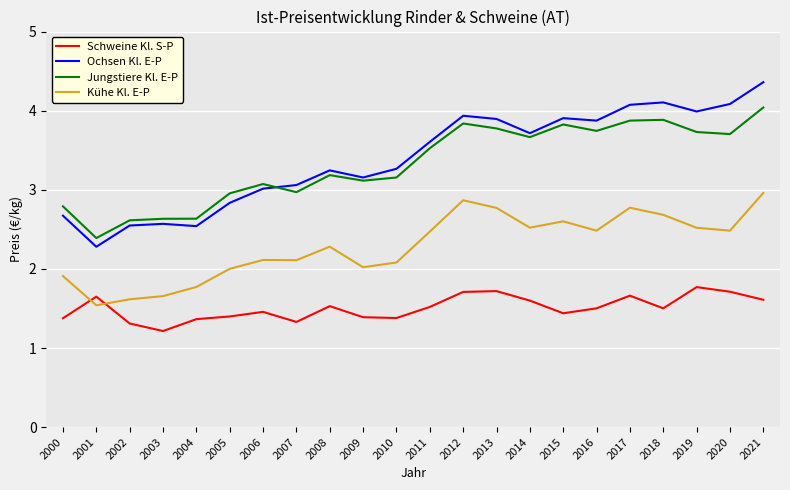

List the series in order of their peak value, highest first.

Ochsen Kl. E-P, Jungstiere Kl. E-P, Kühe Kl. E-P, Schweine Kl. S-P